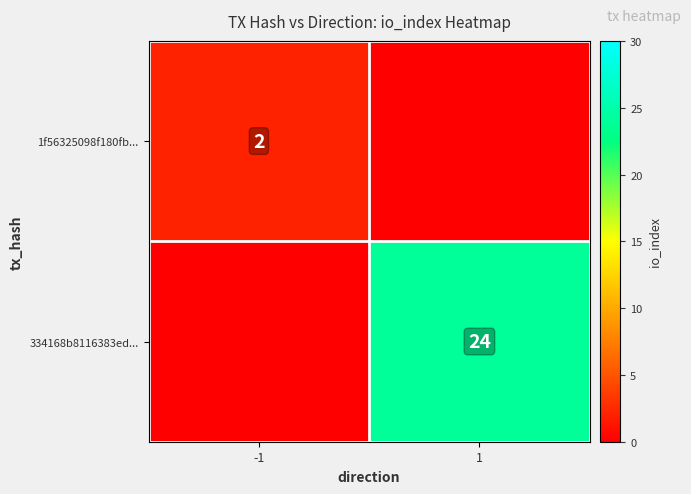

True or false: 1f56325098f180fb... has a value of 3 at -1.

False